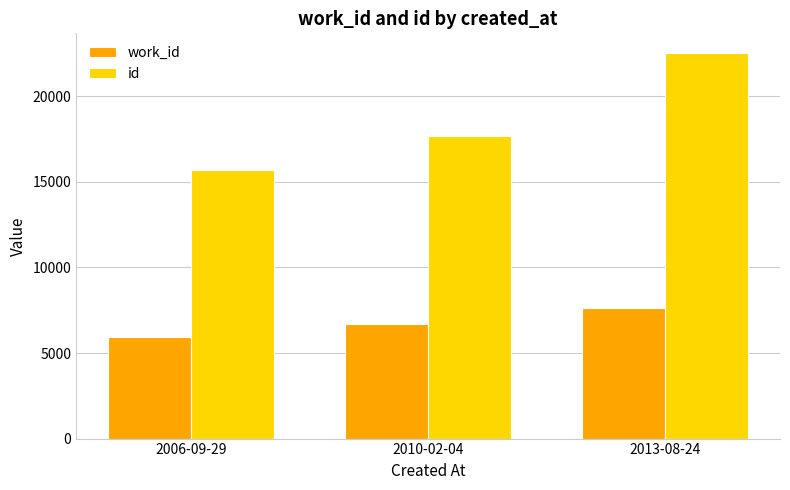

Are the bars horizontal?

No